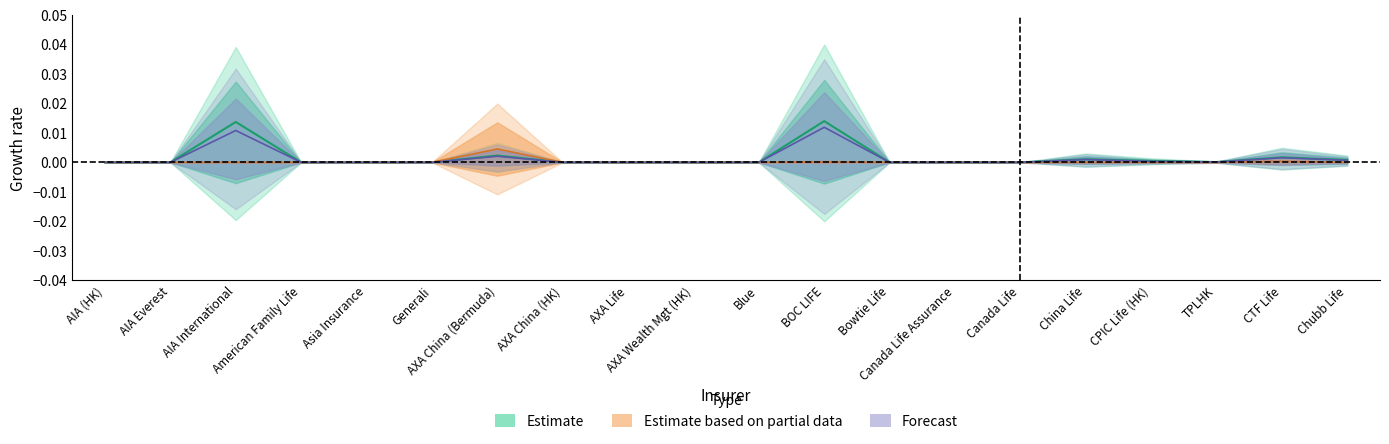

Between Canada Life Assurance and China Life, which is larger?

China Life